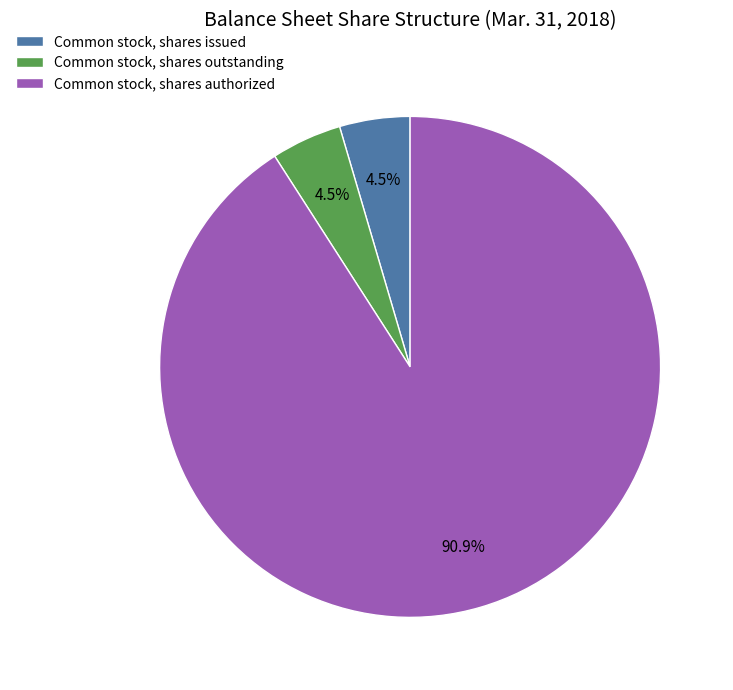

How many slices are in this pie chart?

3